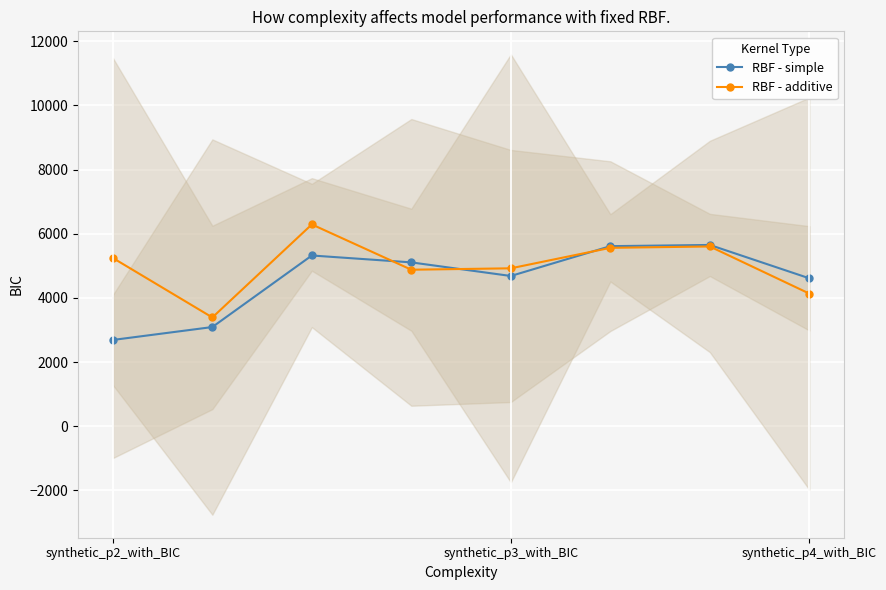

What is the sum of all RBF - simple values?

36759.3